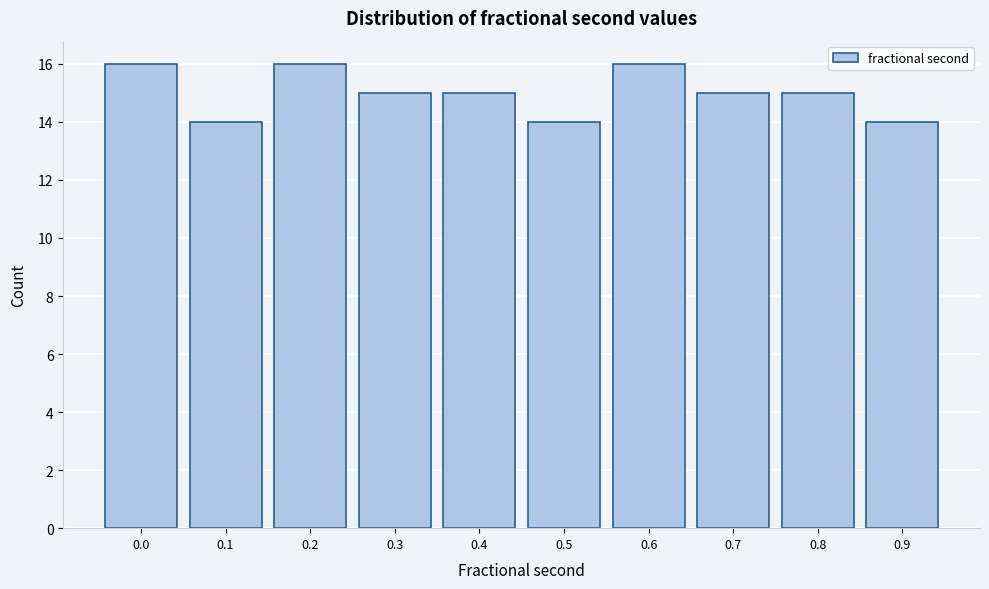

Reading right to left, extract all data points from this chart.

14	15	15	16	14	15	15	16	14	16